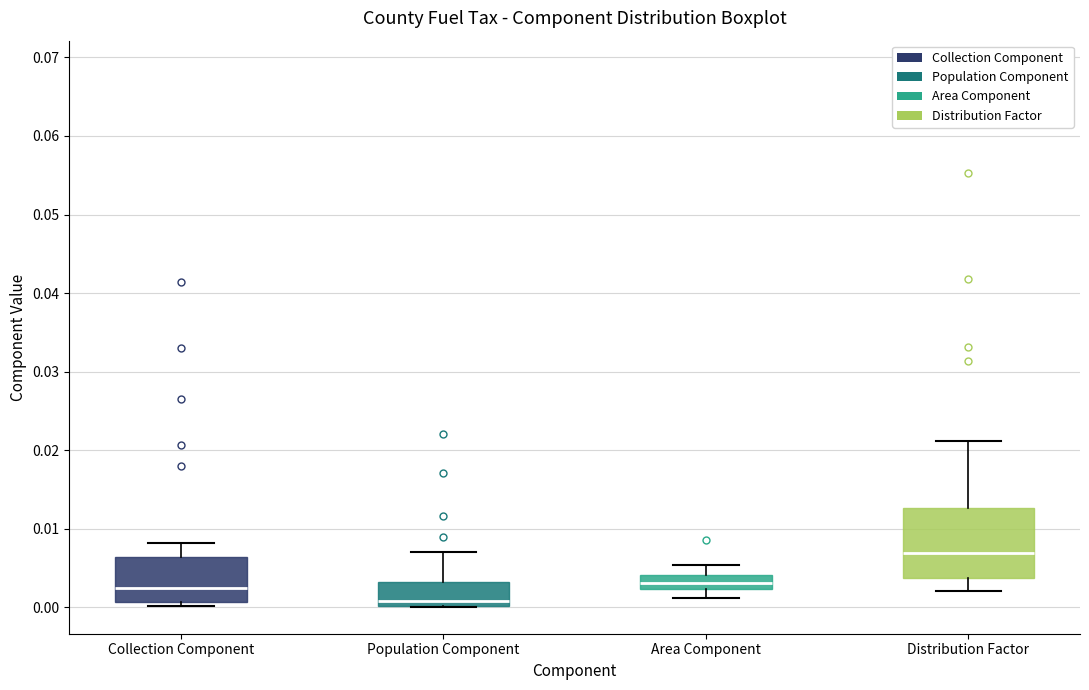

Where is the upper edge of the box for Distribution Factor on the y-axis? The values are not printed on the chart, so give them approximately, as read against the axis.

0.013